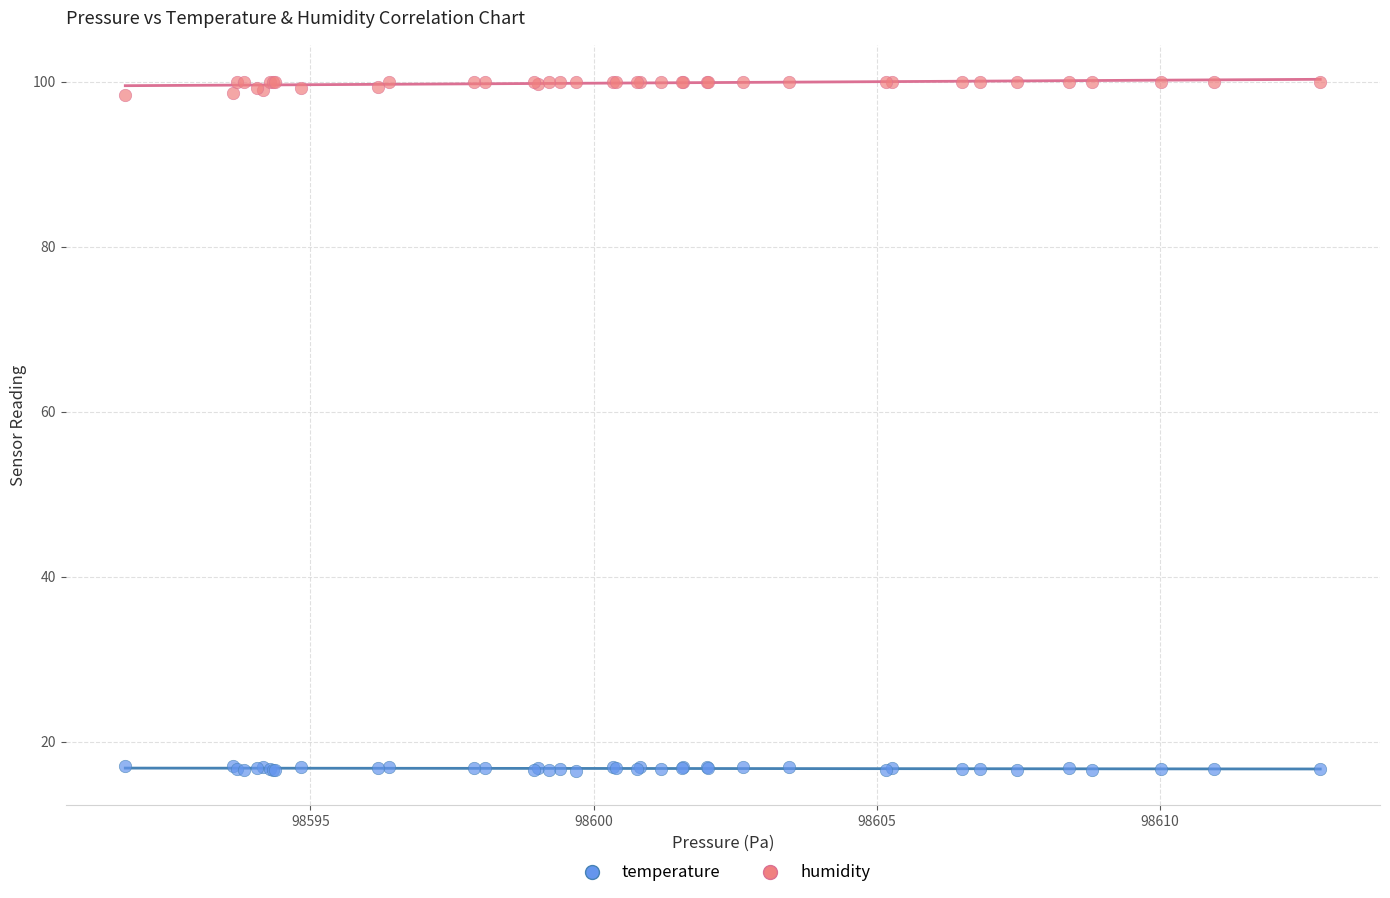

Which series reaches the minimum Y coordinate?

temperature